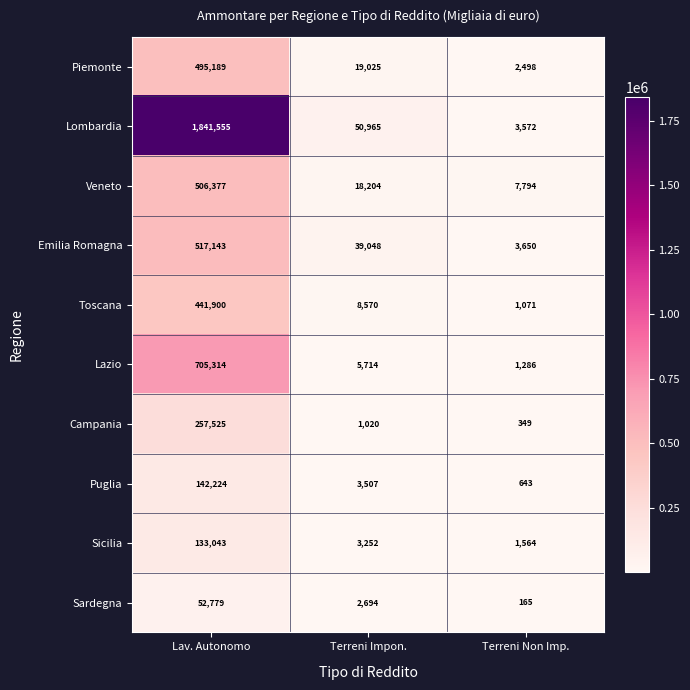

What is the total value across all series at Terreni Impon.?

151999